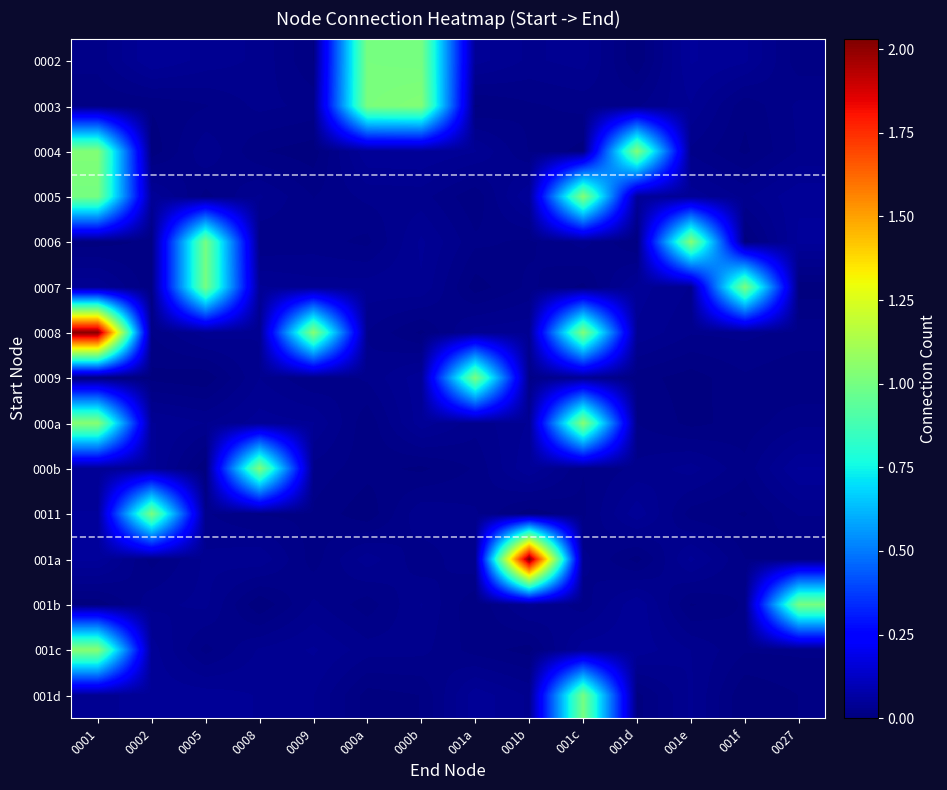

At which category is the sum across all series the highest?

0001